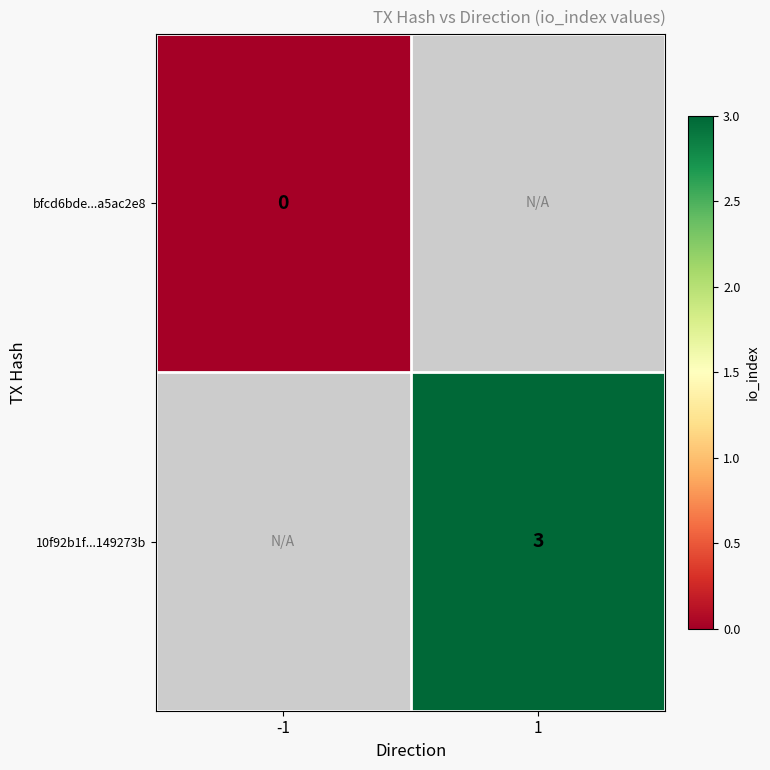

The 10f92b1f...149273b series shows 3 at 1. True or false?

True